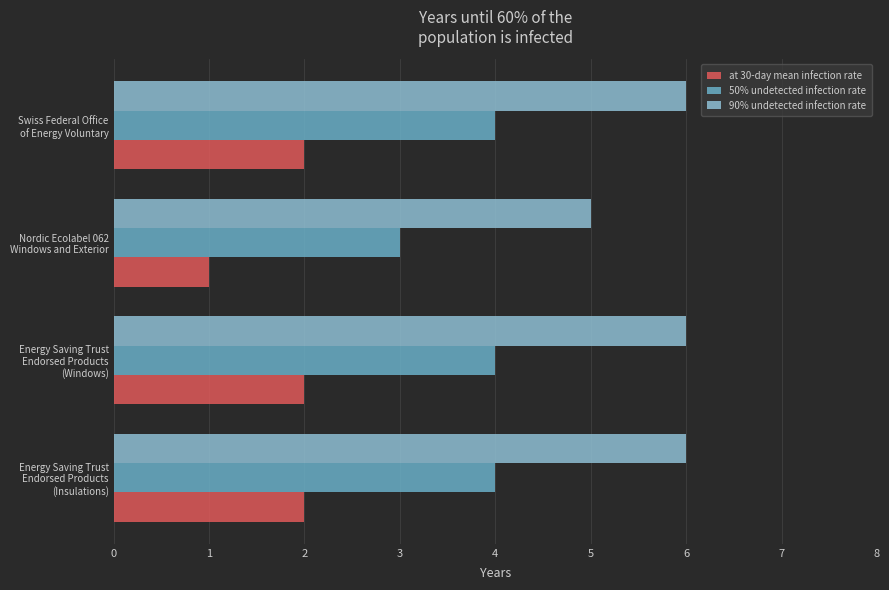

What is the minimum value shown in the chart?

1